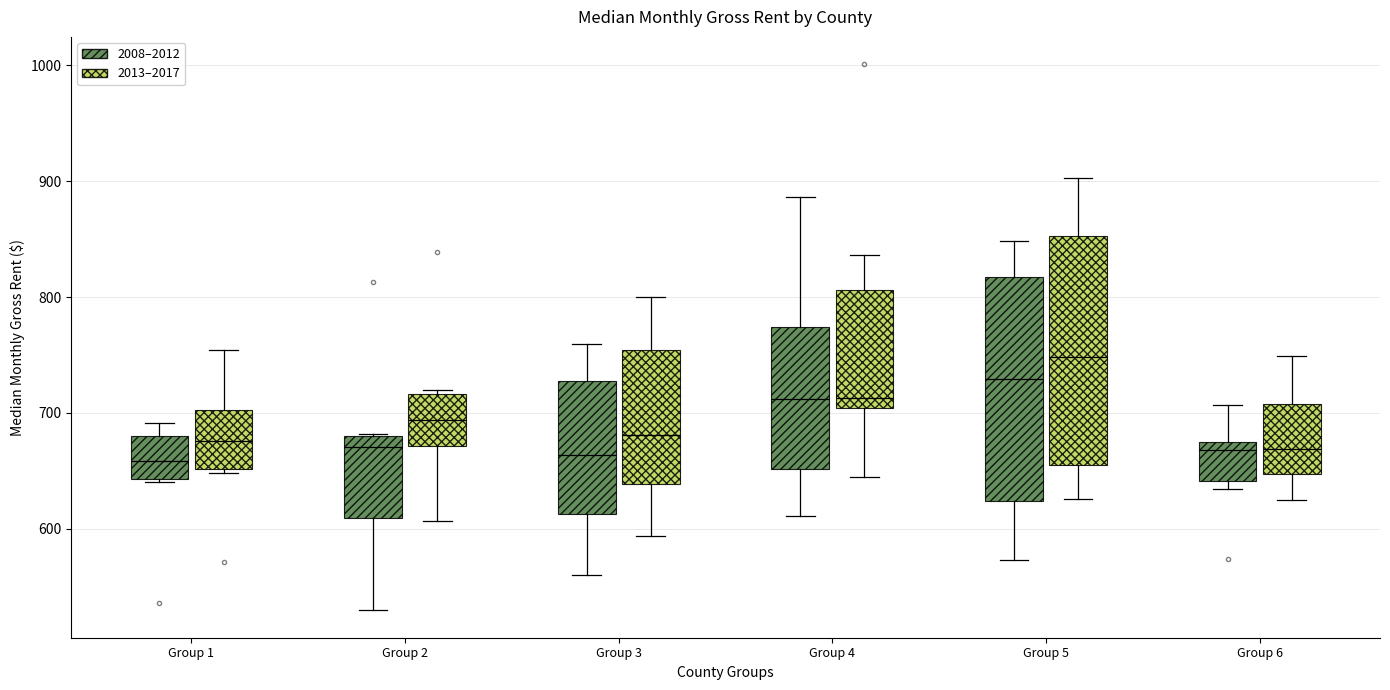

Reading left to right, read every box against the y-axis: the position of its median line, the range the box covers, and the ends of its whiskers. The values are not printed on the chart, so give them approximately, as read against the axis.

Group 1 (2008–2012): median 660, box 640 to 680, whiskers 640 to 690
Group 1 (2013–2017): median 680, box 650 to 700, whiskers 650 (just below the box's lower edge) to 750
Group 2 (2008–2012): median 670, box 610 to 680, whiskers 530 to 680
Group 2 (2013–2017): median 690, box 670 to 720, whiskers 610 to 720 (just above the box's upper edge)
Group 3 (2008–2012): median 660, box 610 to 730, whiskers 560 to 760
Group 3 (2013–2017): median 680, box 640 to 750, whiskers 590 to 800
Group 4 (2008–2012): median 710, box 650 to 770, whiskers 610 to 890
Group 4 (2013–2017): median 710, box 700 to 810, whiskers 650 to 840
Group 5 (2008–2012): median 730, box 620 to 820, whiskers 570 to 850
Group 5 (2013–2017): median 750, box 660 to 850, whiskers 630 to 900
Group 6 (2008–2012): median 670 (just below the box's upper edge), box 640 to 670, whiskers 630 to 710
Group 6 (2013–2017): median 670, box 650 to 710, whiskers 630 to 750